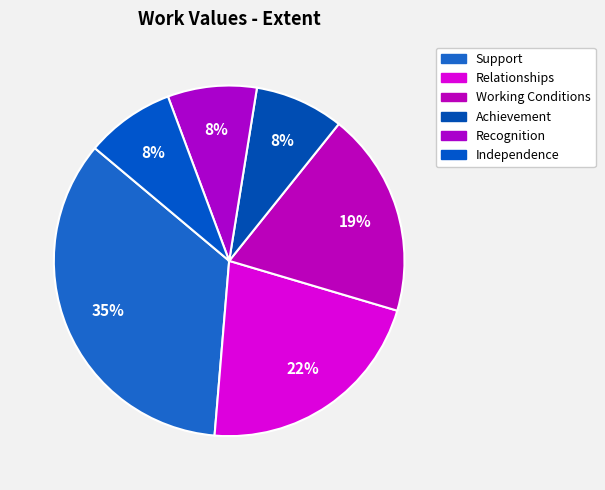

How much of the chart is everything except Independence?

91.8%